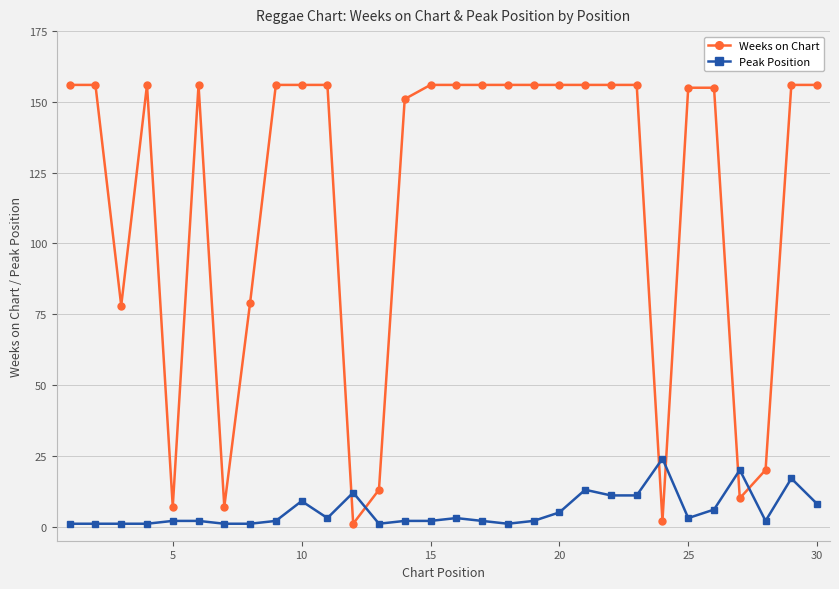

What is the difference between the second highest and second lowest values in the Peak Position series?

19